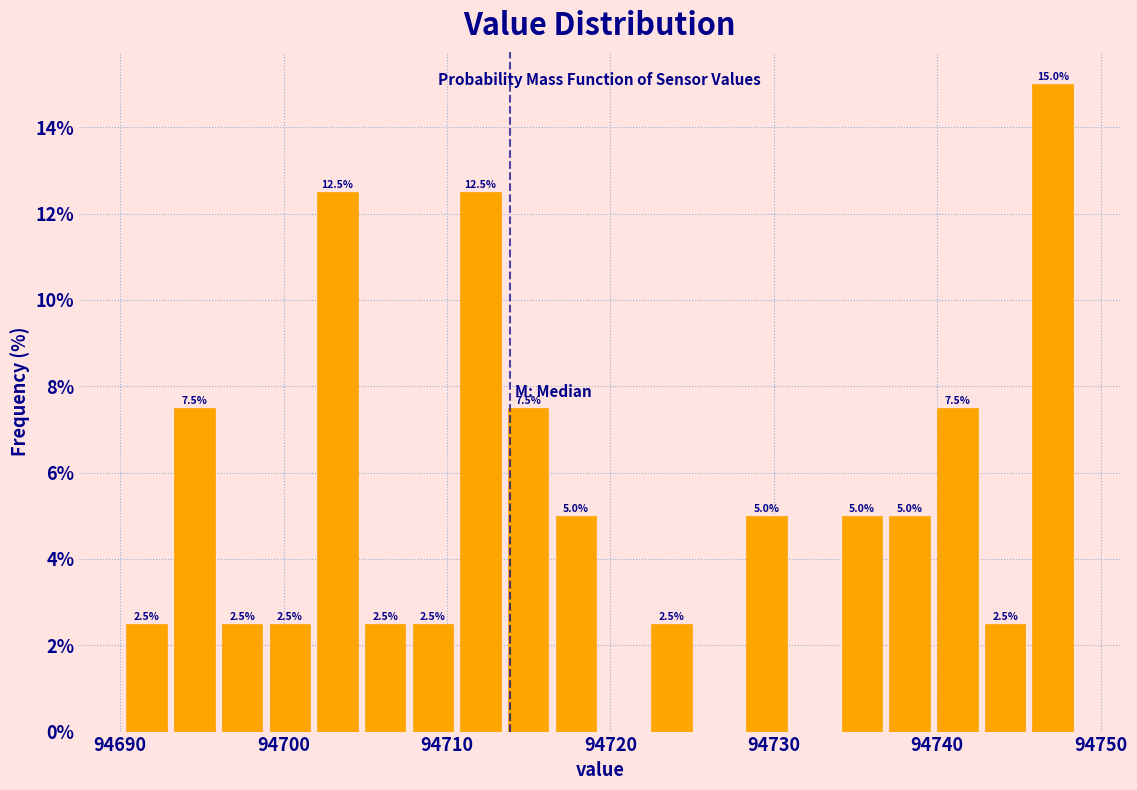

Around what value on the x-axis is the tallest bar? Give the approximate position of its centre, as read against the axis.

94747